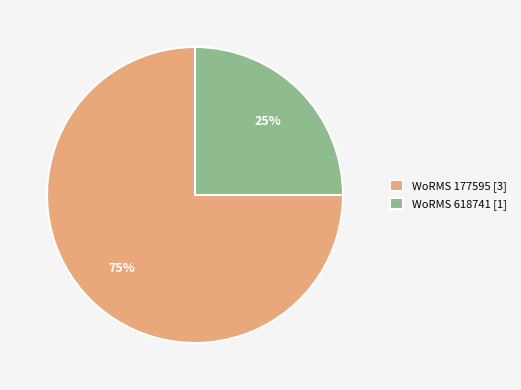

What is the smallest slice in the pie chart?

WoRMS 618741 [1]